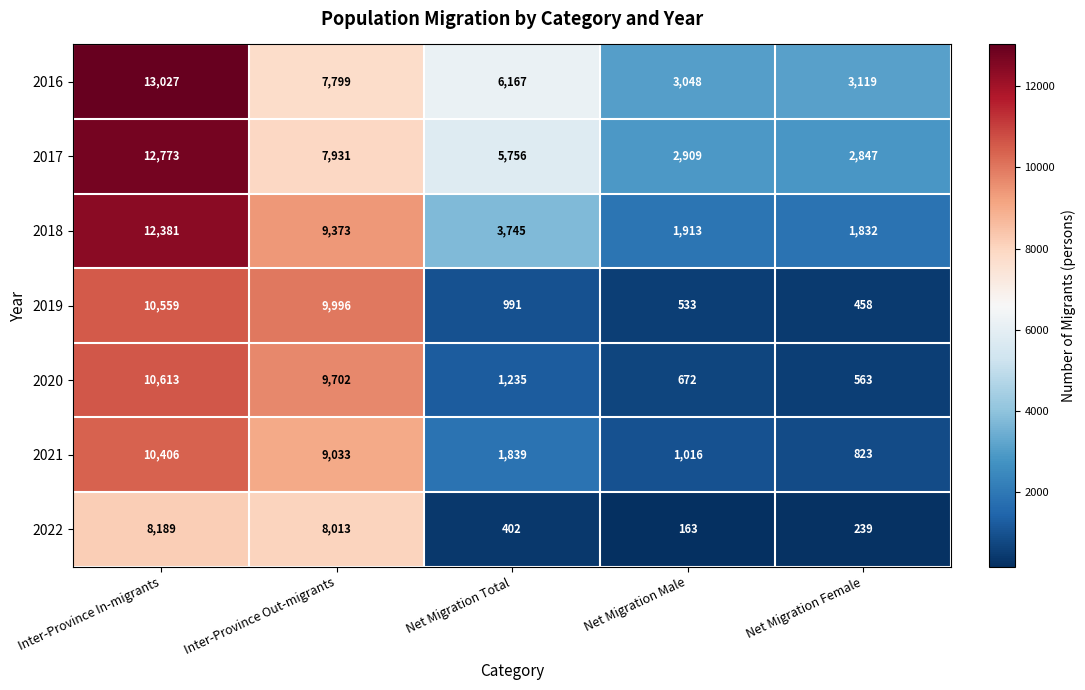

Between Net Migration Male and Net Migration Female, which series saw the biggest shift?

2021